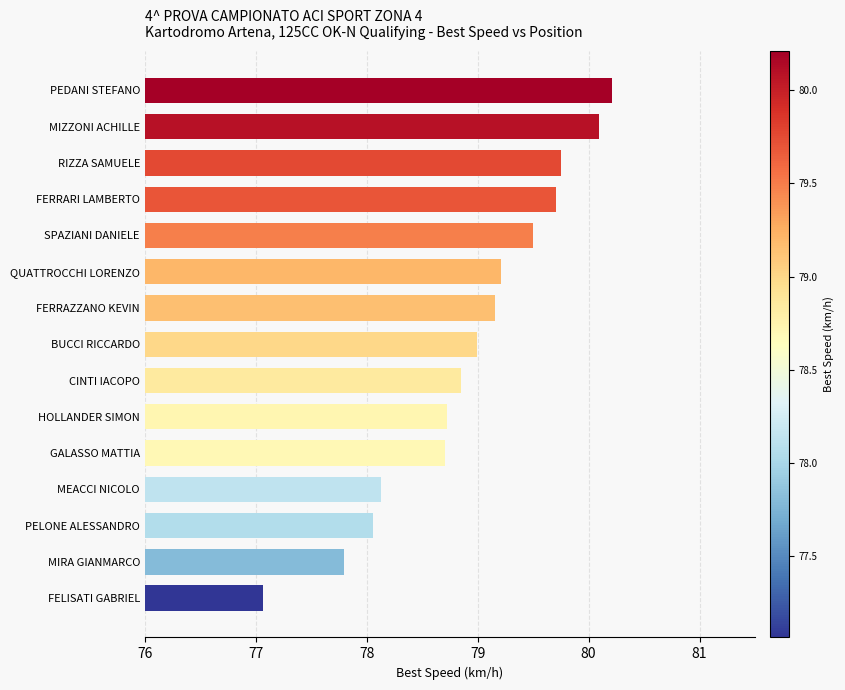

What is the approximate value at FERRARI LAMBERTO?

79.7